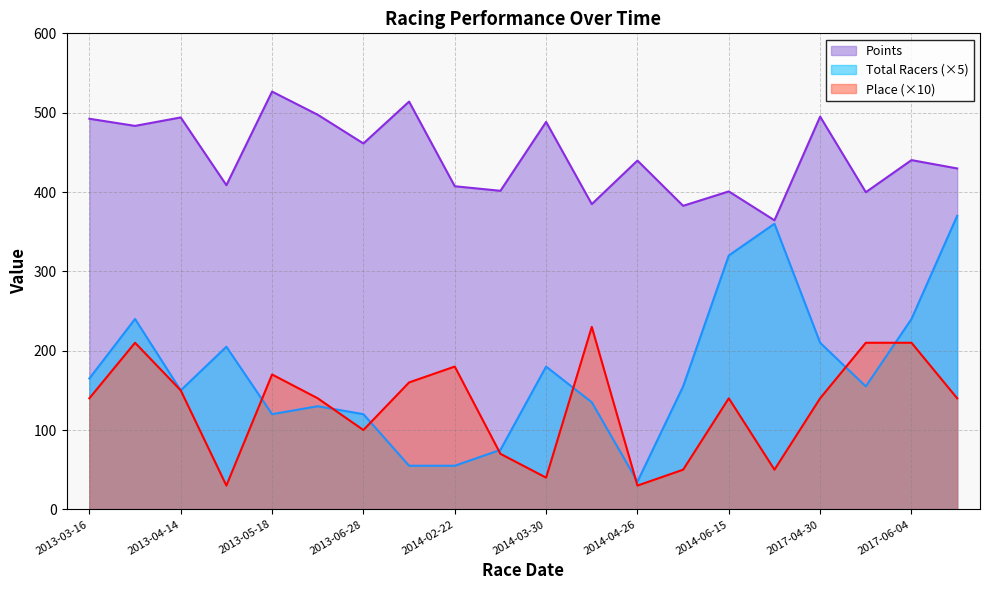

At which label is Place closest to 130?

2013-03-16